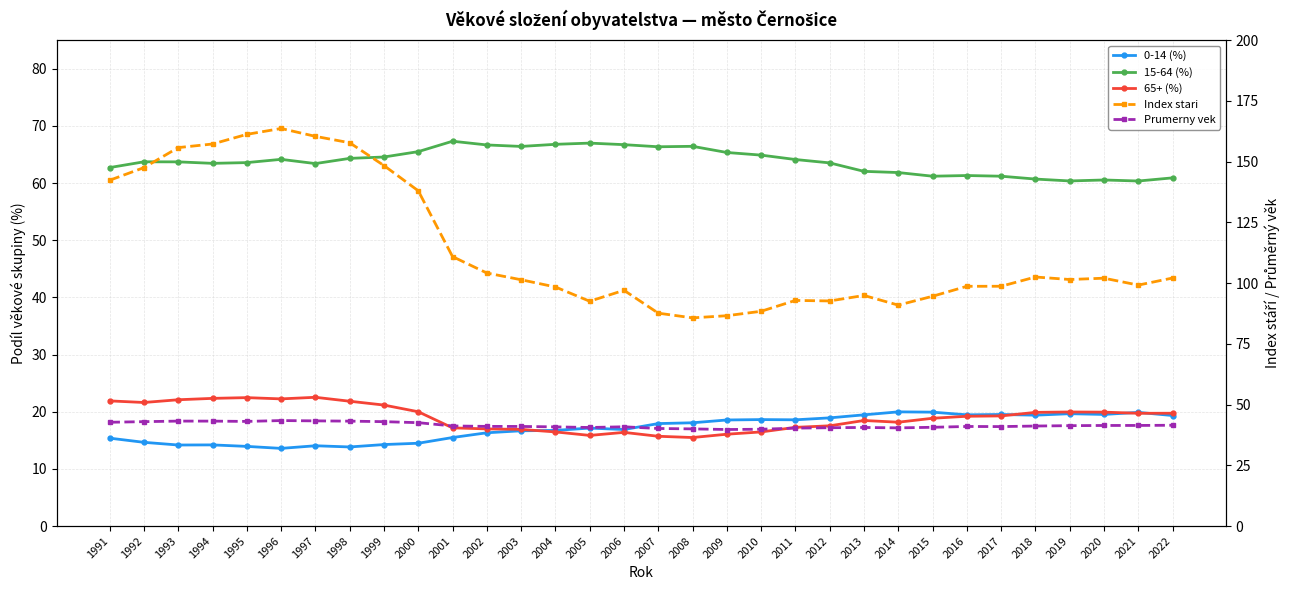

Reading left to right, list all the values displayed in this chart.

0-14 (%): 15.4	14.7	14.2	14.2	13.9	13.6	14.1	13.8	14.3	14.5	15.5	16.3	16.7	16.7	17.1	16.9	17.9	18.1	18.6	18.6	18.6	18.9	19.5	20.0	19.9	19.5	19.5	19.4	19.7	19.5	19.9	19.3
15-64 (%): 62.7	63.7	63.7	63.5	63.6	64.2	63.4	64.3	64.6	65.5	67.3	66.7	66.4	66.8	67.0	66.7	66.4	66.4	65.4	64.9	64.1	63.5	62.1	61.9	61.2	61.3	61.2	60.7	60.4	60.5	60.4	60.9
65+ (%): 21.9	21.6	22.1	22.3	22.5	22.2	22.5	21.8	21.2	20.0	17.2	17.0	16.9	16.5	15.9	16.4	15.7	15.5	16.1	16.5	17.3	17.5	18.5	18.2	18.9	19.2	19.3	19.9	20.0	19.9	19.7	19.7
Index stari: 142.4	147.6	155.8	157.3	161.2	163.7	160.4	157.8	148.4	138.0	110.9	104.2	101.4	98.4	92.5	97.1	87.6	85.7	86.6	88.4	92.9	92.7	94.9	91.0	94.6	98.7	98.7	102.5	101.5	102.0	99.2	102.1
Prumerny vek: 42.7	43.0	43.2	43.2	43.1	43.4	43.3	43.2	43.0	42.6	41.2	41.0	41.0	40.8	40.6	40.9	40.2	40.0	39.8	39.9	40.3	40.5	40.6	40.4	40.7	41.0	41.0	41.2	41.3	41.4	41.4	41.5